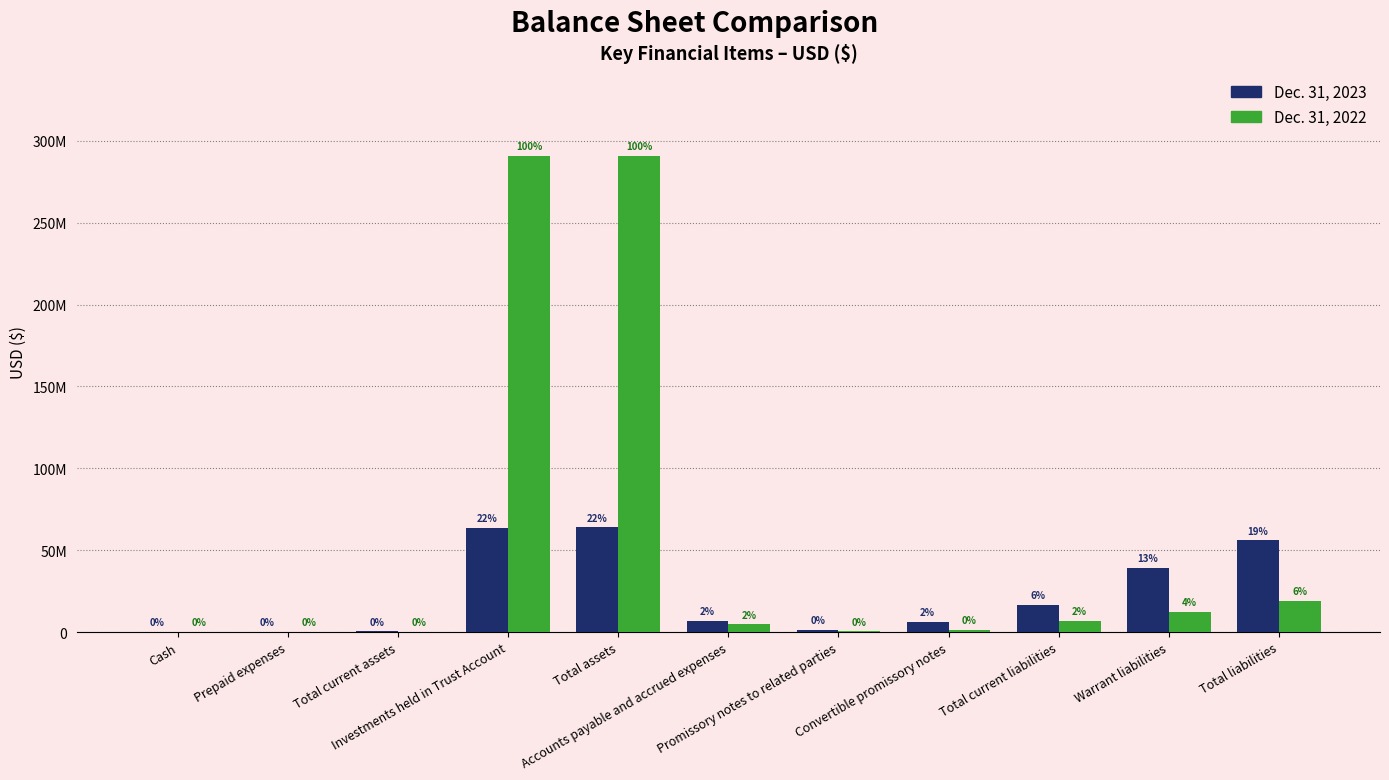

Are the bars horizontal?

No